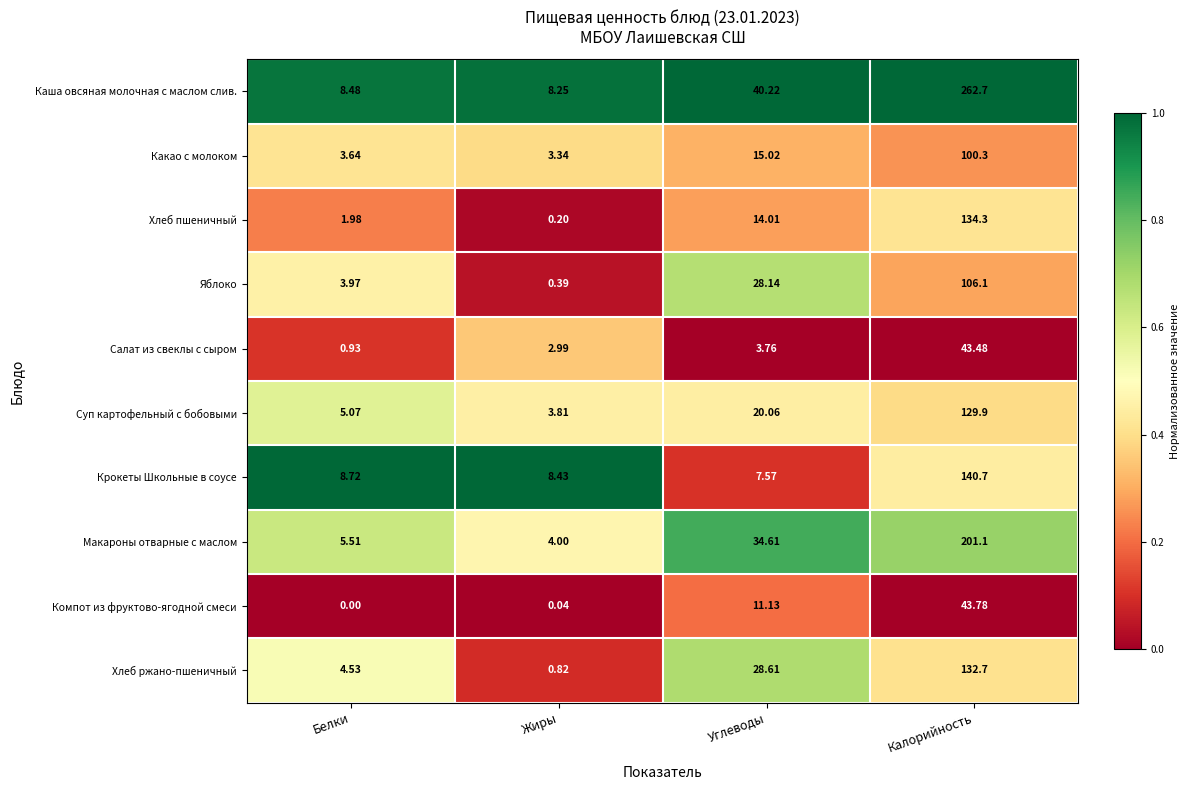

Which series has the widest spread of values?

Каша овсяная молочная с маслом слив.